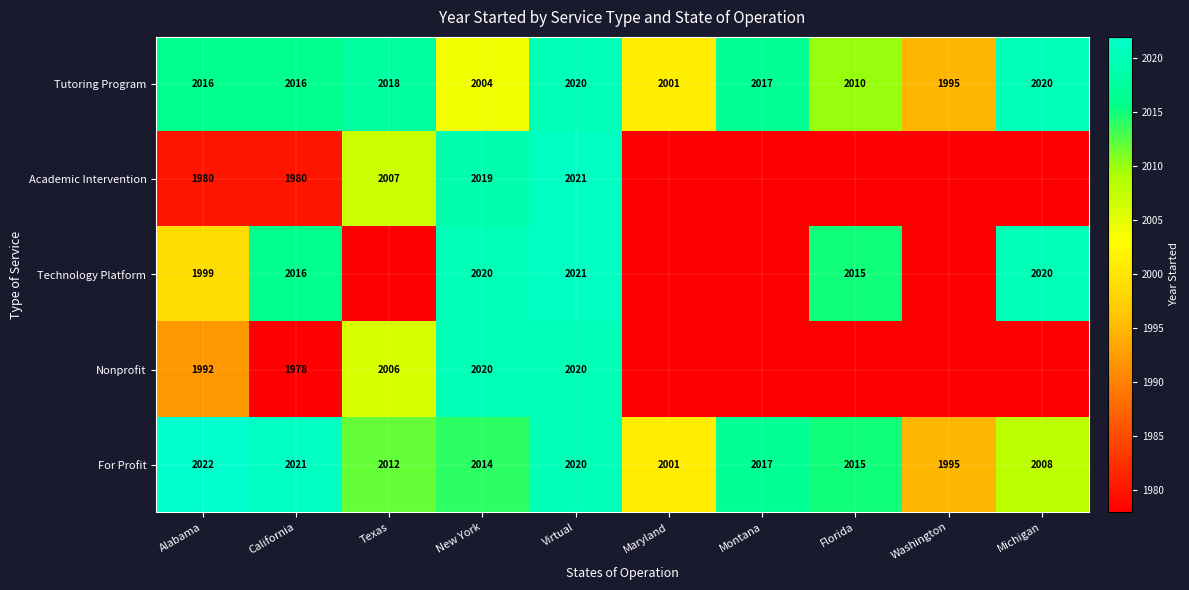

What is the total value across all series at New York?

10077